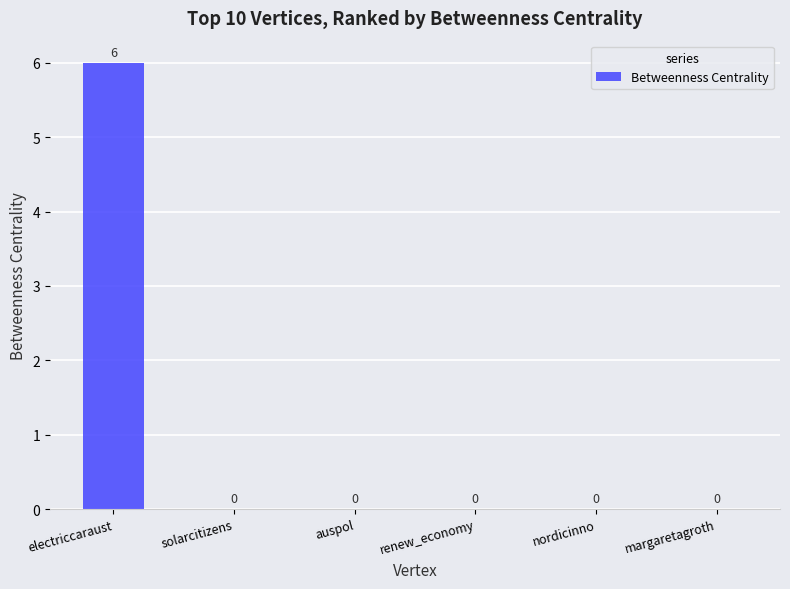

What is the greatest value displayed?

6